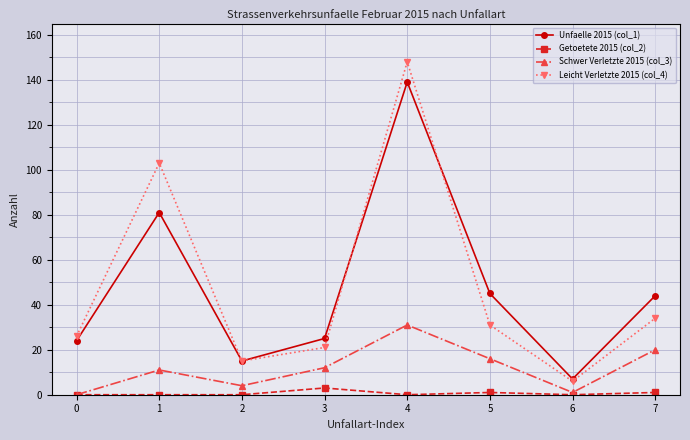

What are all the series names shown in the legend?

Unfaelle 2015 (col_1), Getoetete 2015 (col_2), Schwer Verletzte 2015 (col_3), Leicht Verletzte 2015 (col_4)